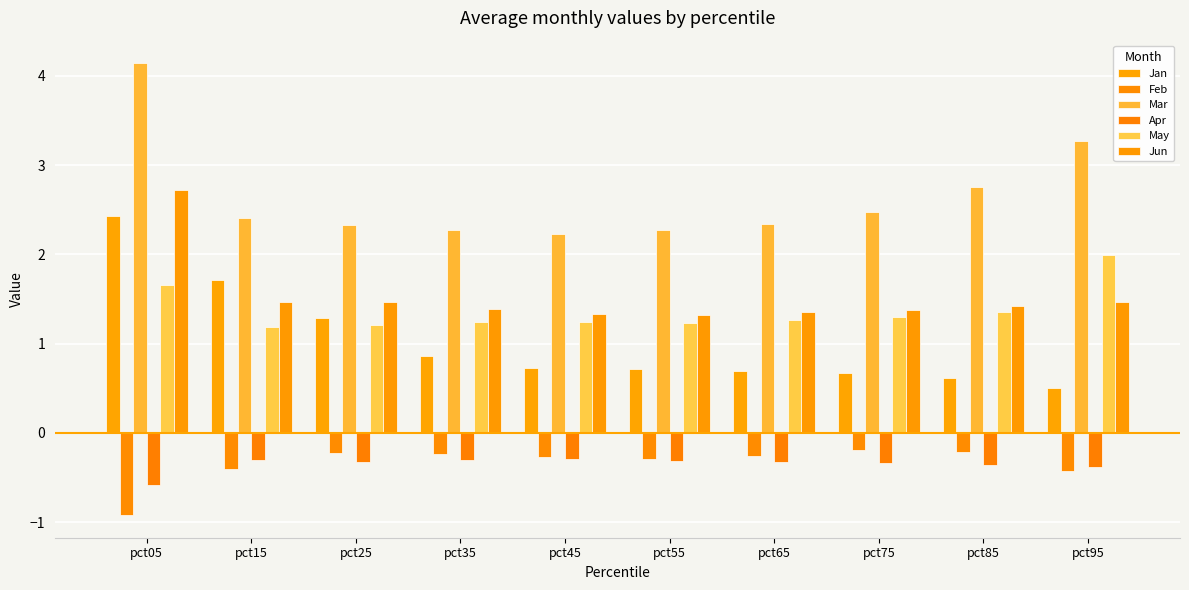

Which category has the lowest value across all series?

pct05